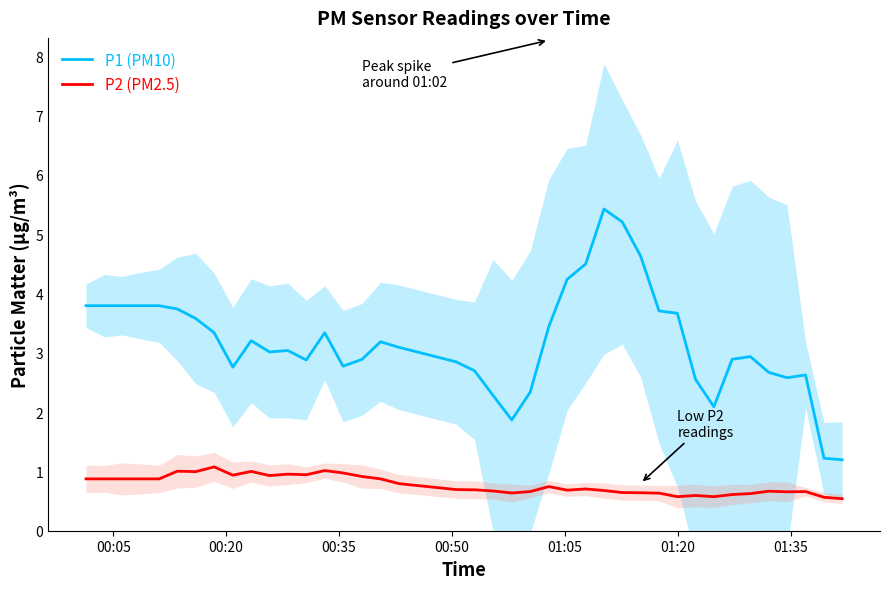

True or false: P1 (PM10) and P2 (PM2.5) intersect in this chart.

False